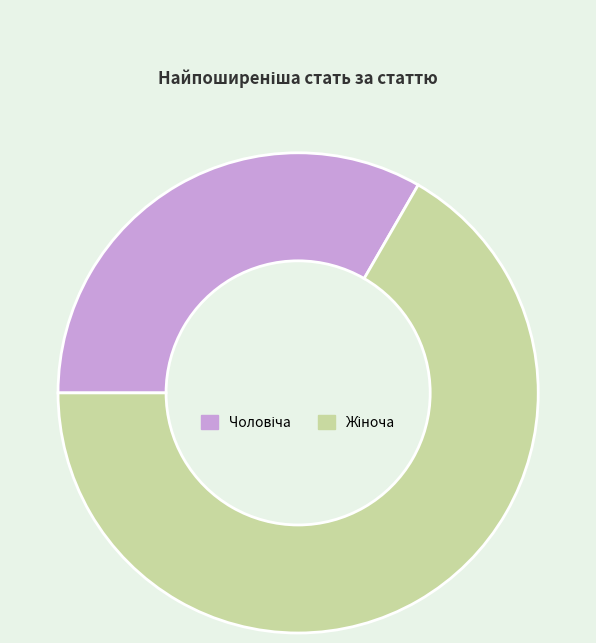

Count the number of slices in the pie.

2